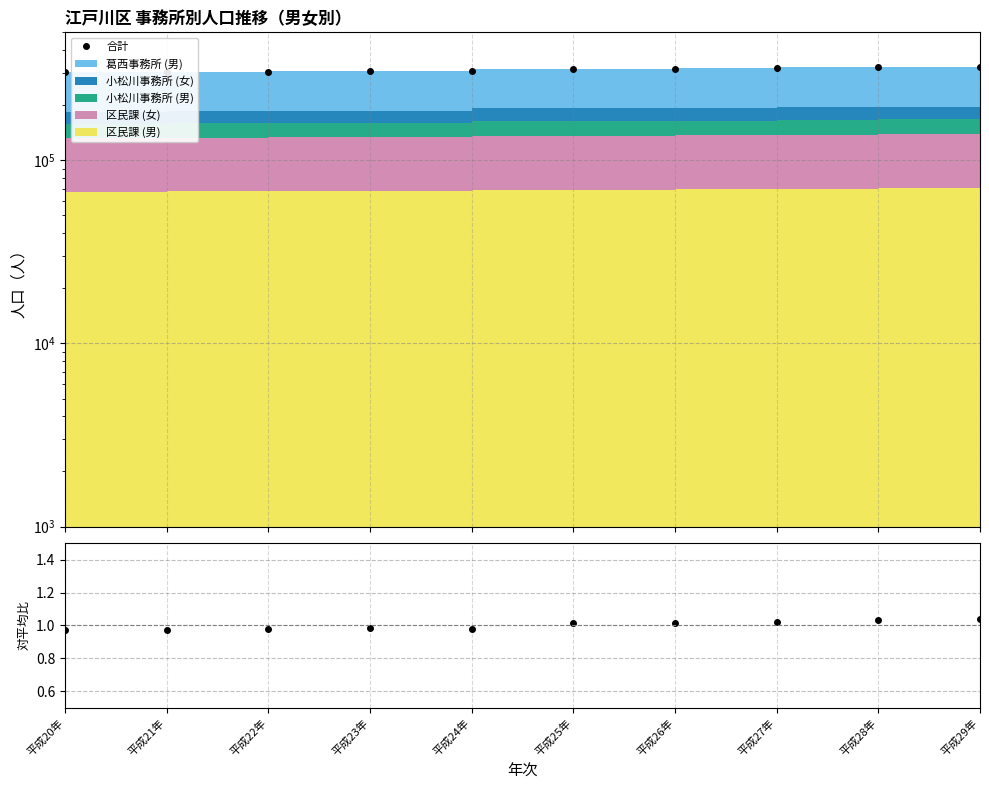

What position from the left is 平成25年?

6